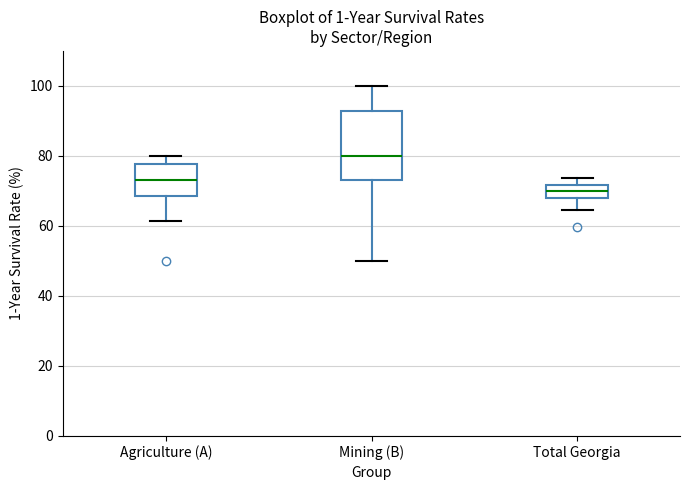

Reading left to right, read every box against the y-axis: the position of its median line, the range the box covers, and the ends of its whiskers. The values are not printed on the chart, so give them approximately, as read against the axis.

Agriculture (A): median 74, box 68 to 78, whiskers 62 to 80
Mining (B): median 80, box 74 to 92, whiskers 50 to 100
Total Georgia: median 70, box 68 to 72, whiskers 64 to 74